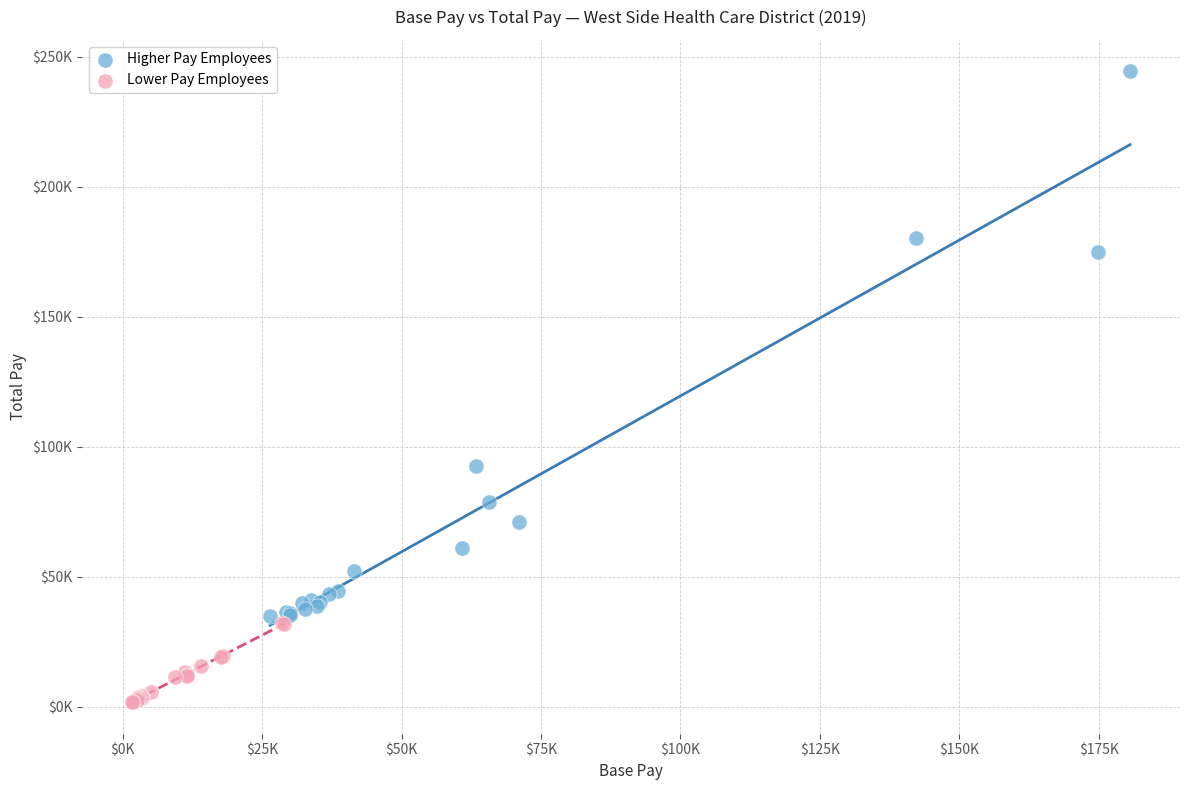

What are all the series names shown in the legend?

Higher Pay Employees, Lower Pay Employees